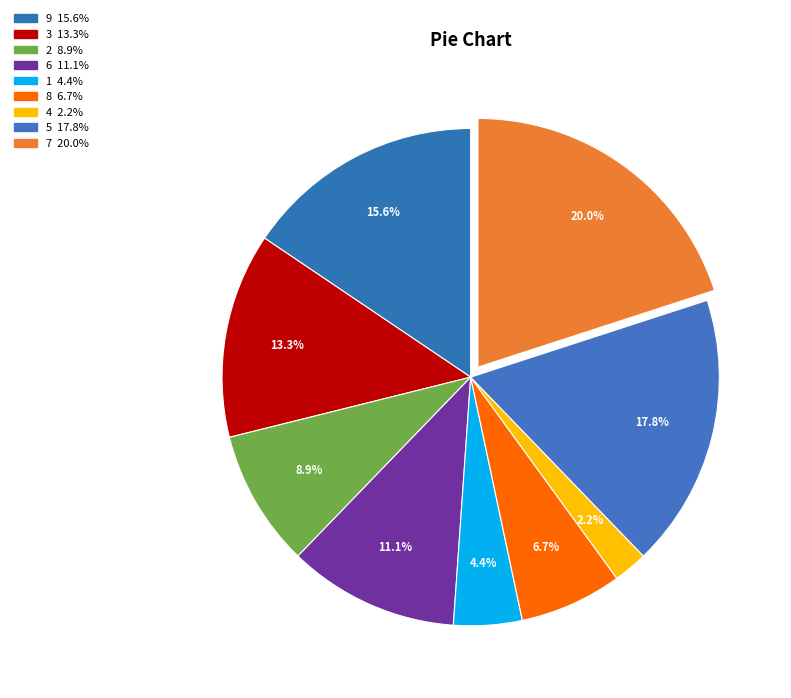

What is the change in value from 2 to 1?

-2